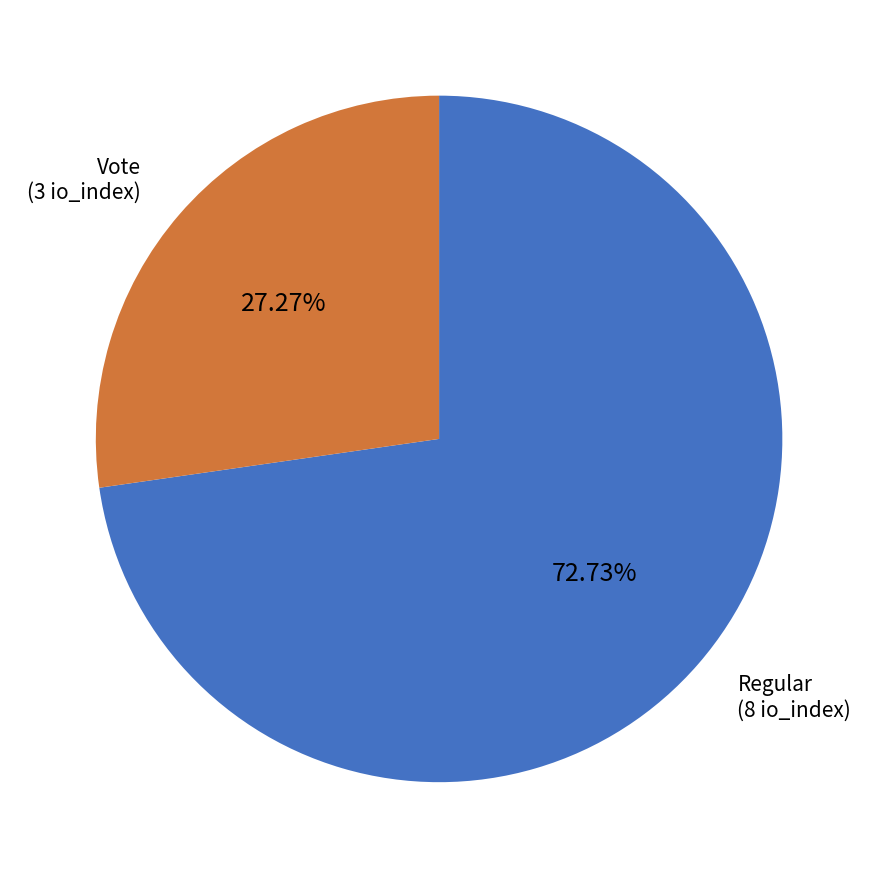

Count the number of slices in the pie.

2